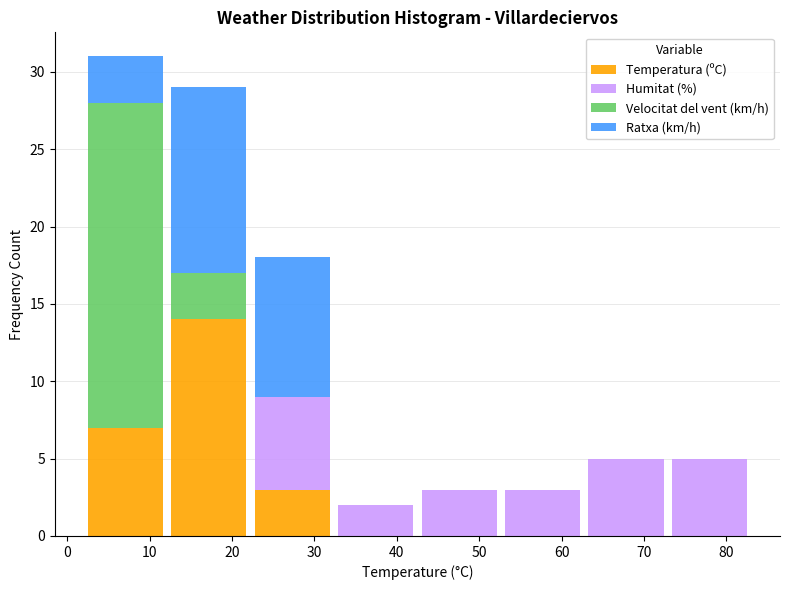

What is the total height of the stacked bar covering 63 to 73 on the x-axis? Neither the bar edges nor the heights are printed on the chart, so give them approximately, as read against the axes.

5